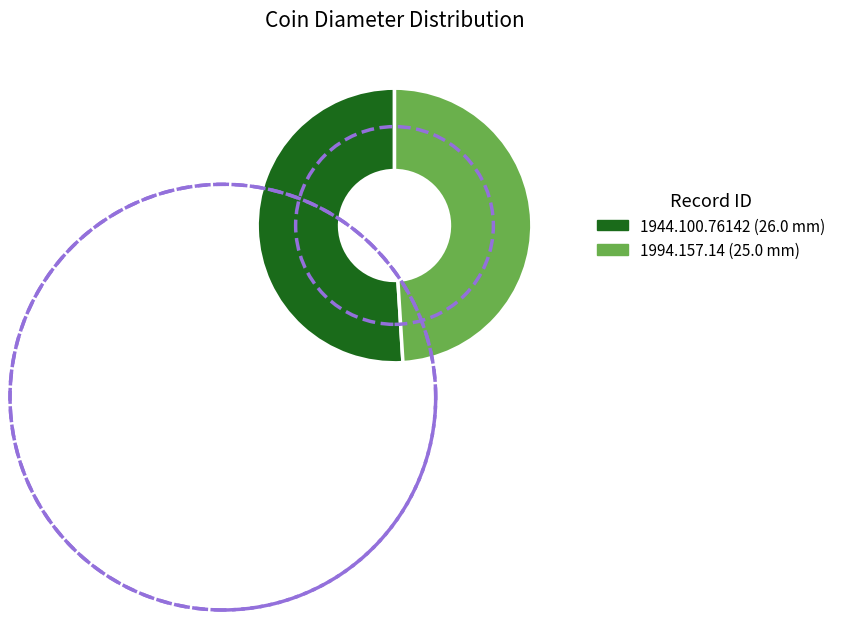

To the nearest percent, what portion does 1994.157.14 represent?

49%